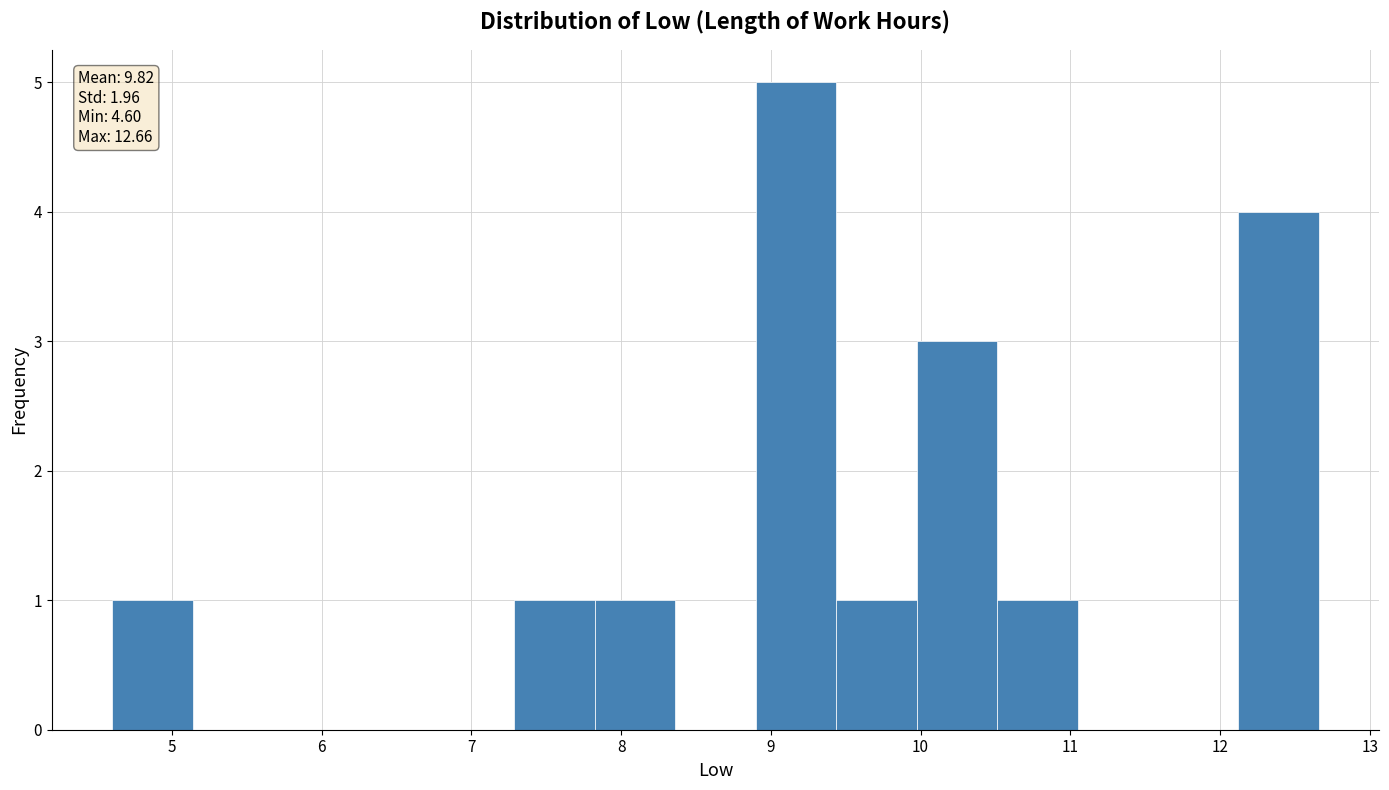

Which range on the x-axis has the tallest bar?

8.9 to 9.4